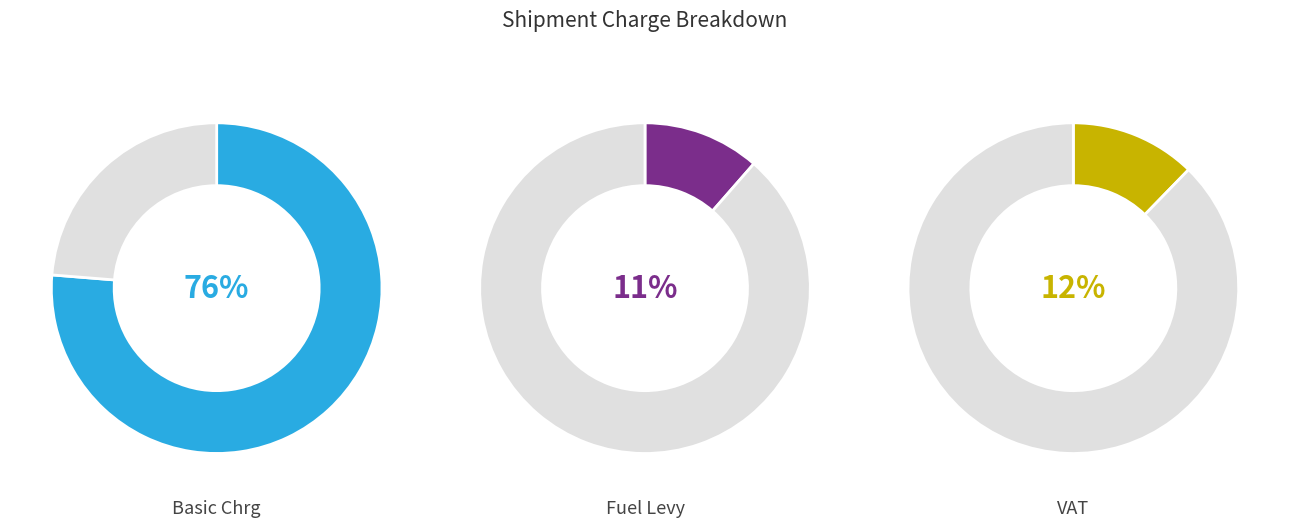

The VAT slice represents 1% of the pie. True or false?

False